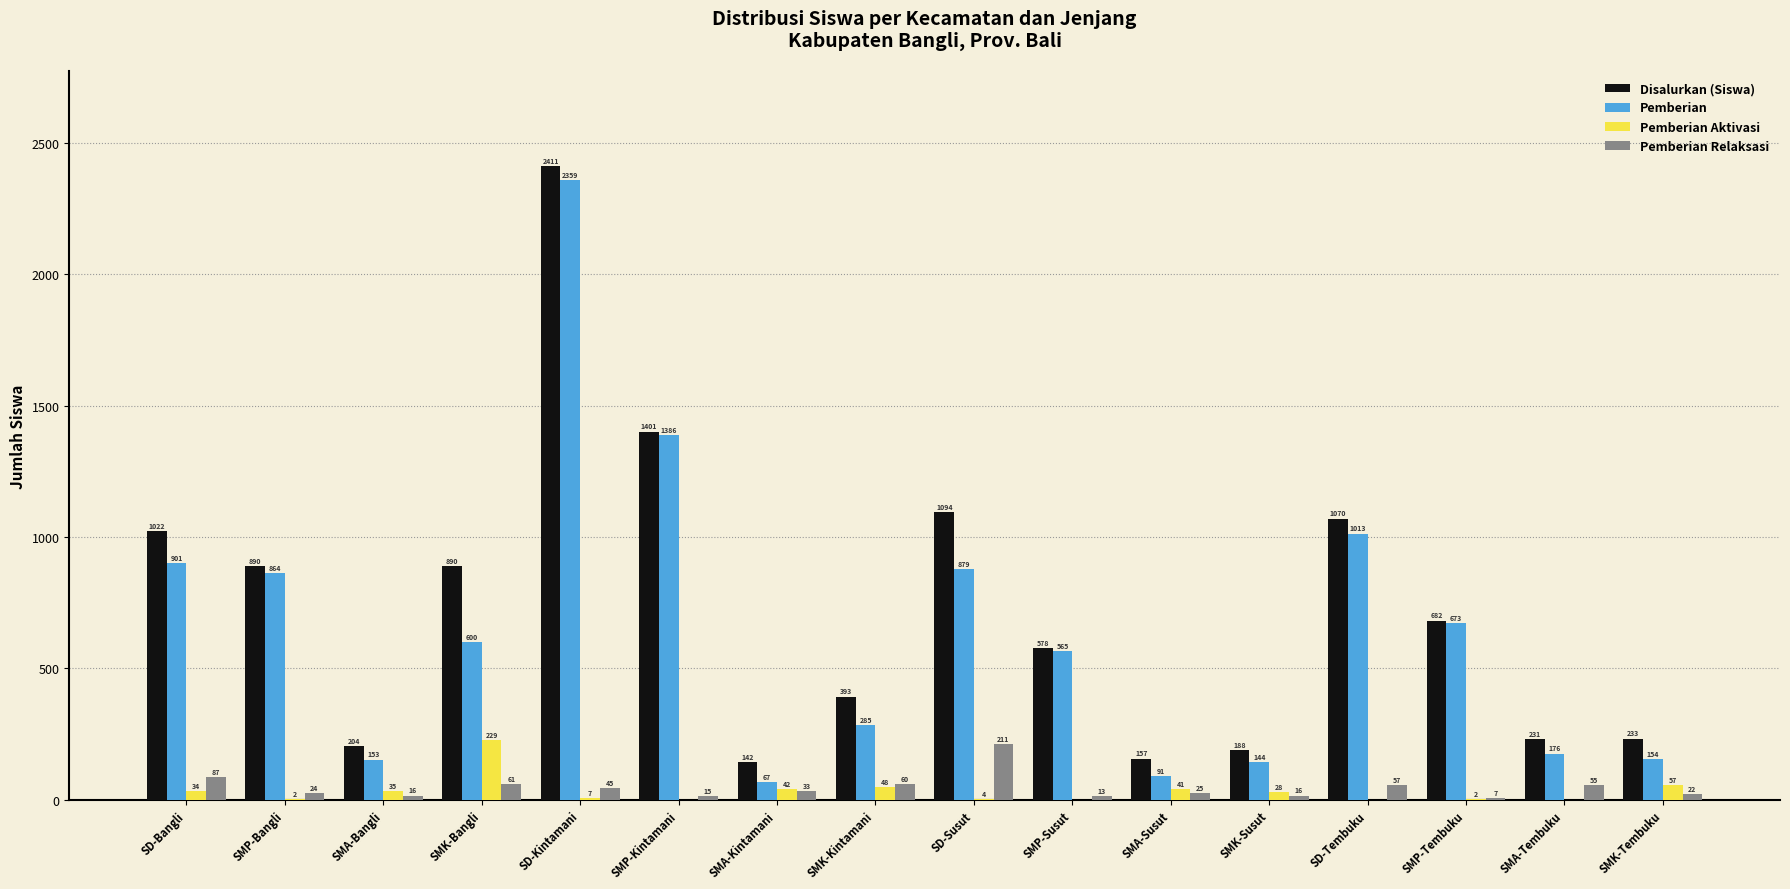

Is the value of Disalurkan (Siswa) at SMK-Kintamani greater than the value of Pemberian Aktivasi at SD-Bangli?

Yes